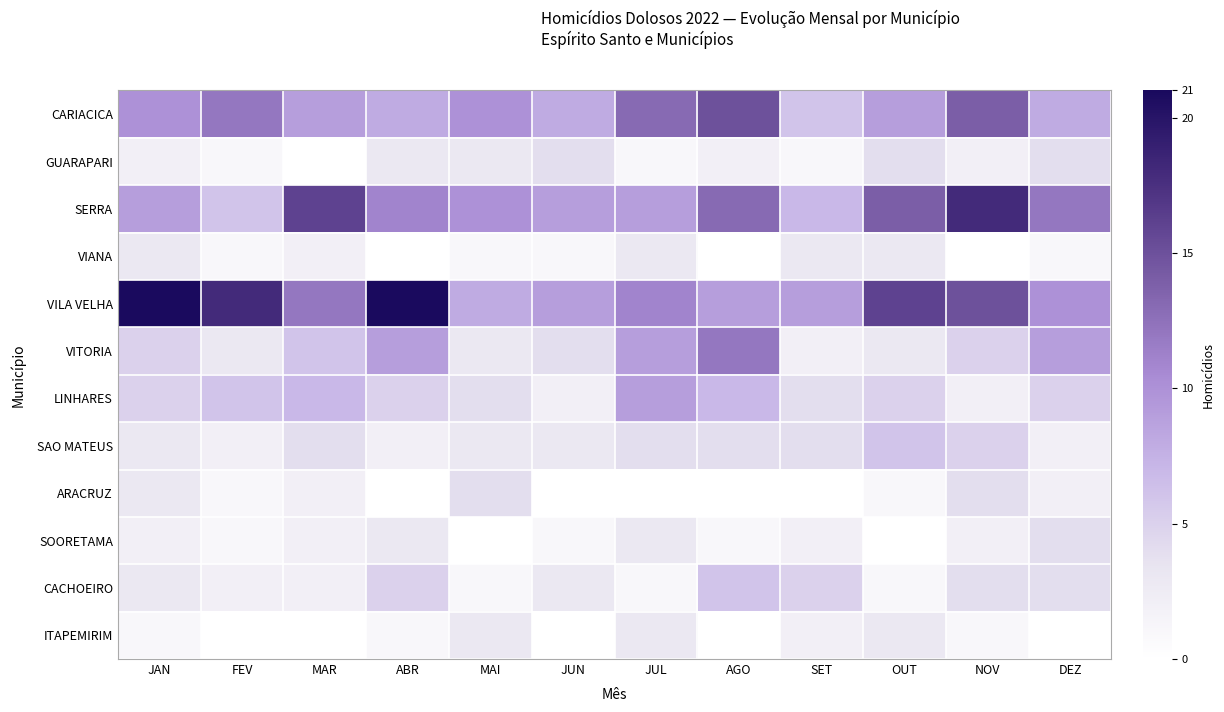

Count the number of categories in the chart.

12